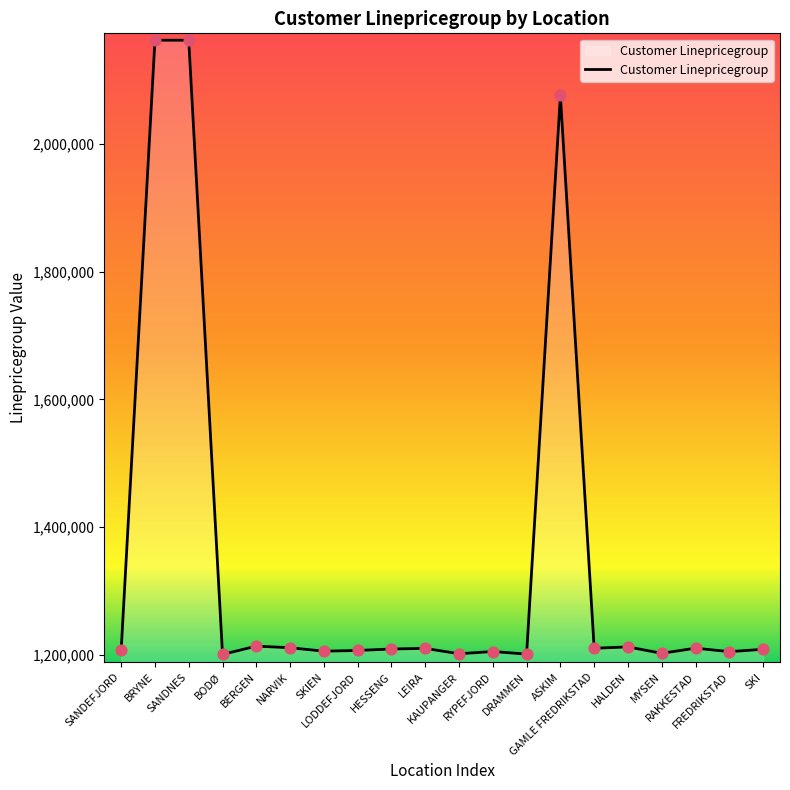

Approximately how many times larger is the value at KAUPANGER compared to LODDEFJORD?

1.0